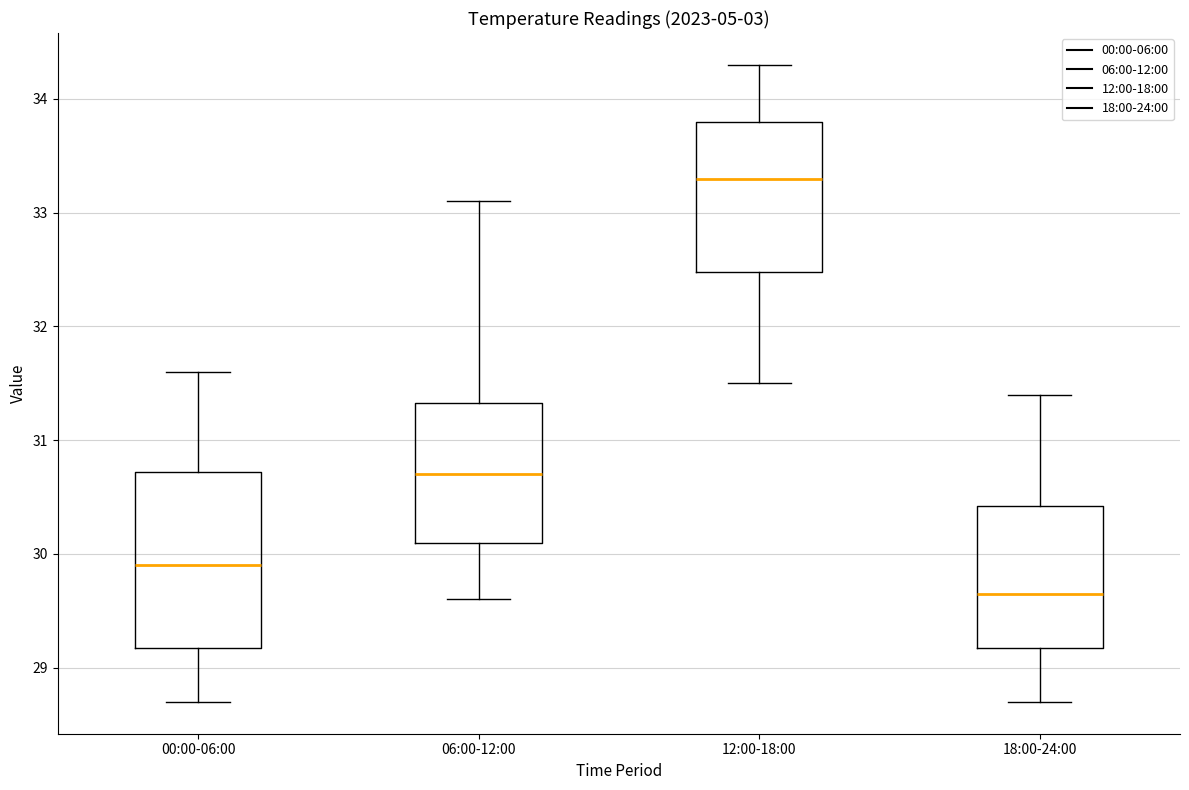

Which box's median line is the highest?

12:00-18:00